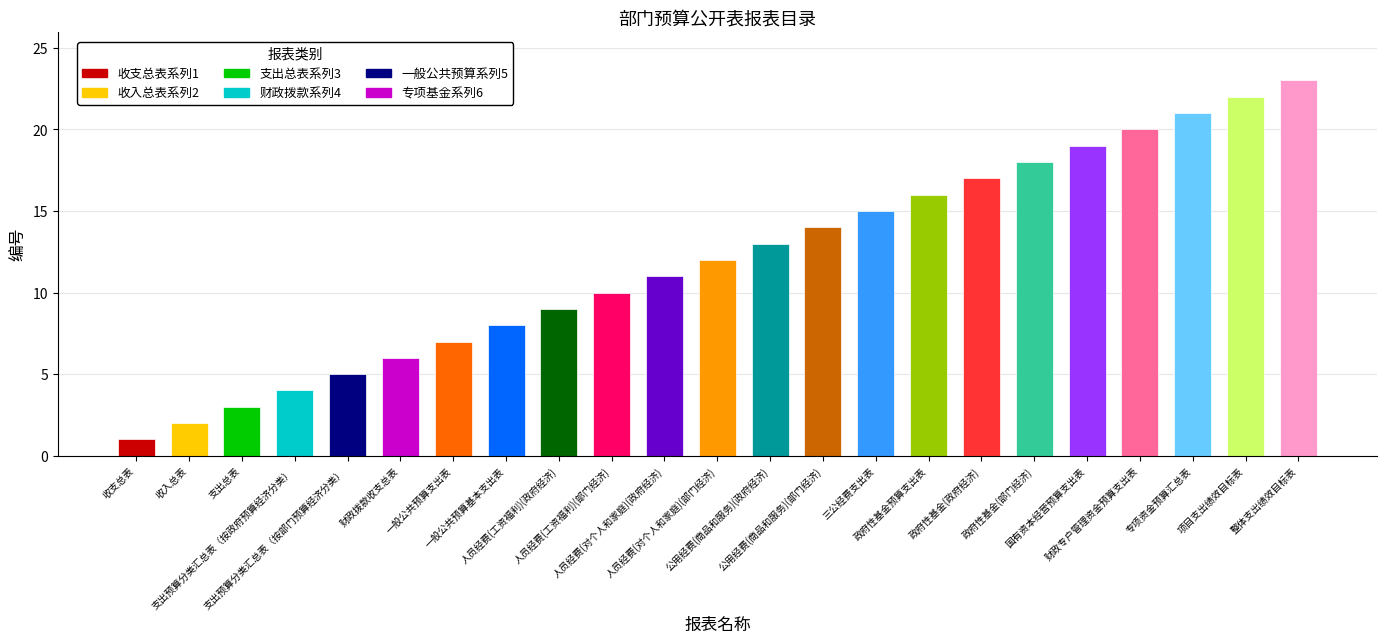

What is the sum of the values at 1 and 21?

22